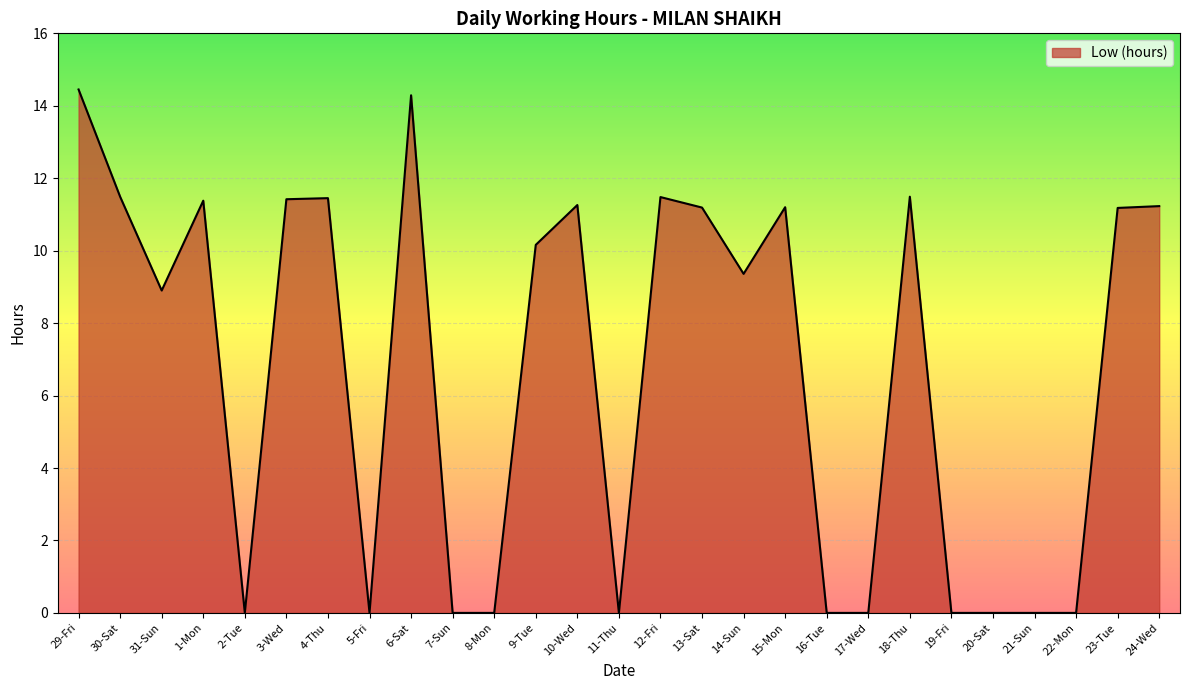

Where is the data nearest to the value 7?

31-Sun